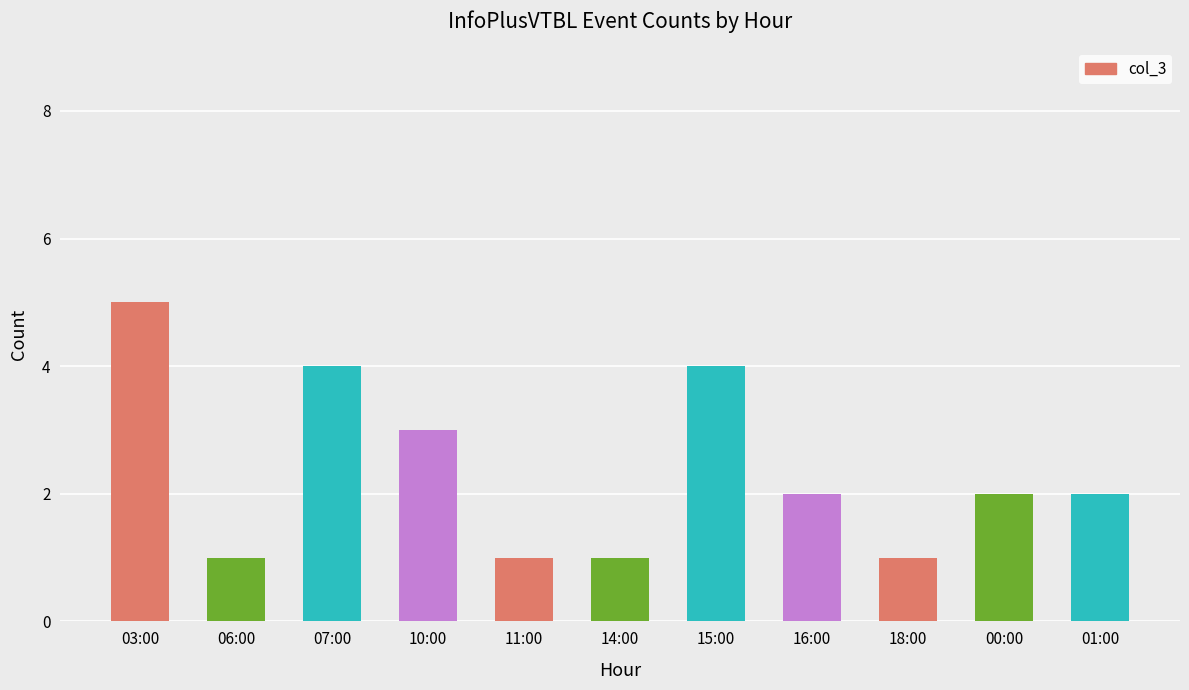

True or false: the data shows 6 at 07:00.

False